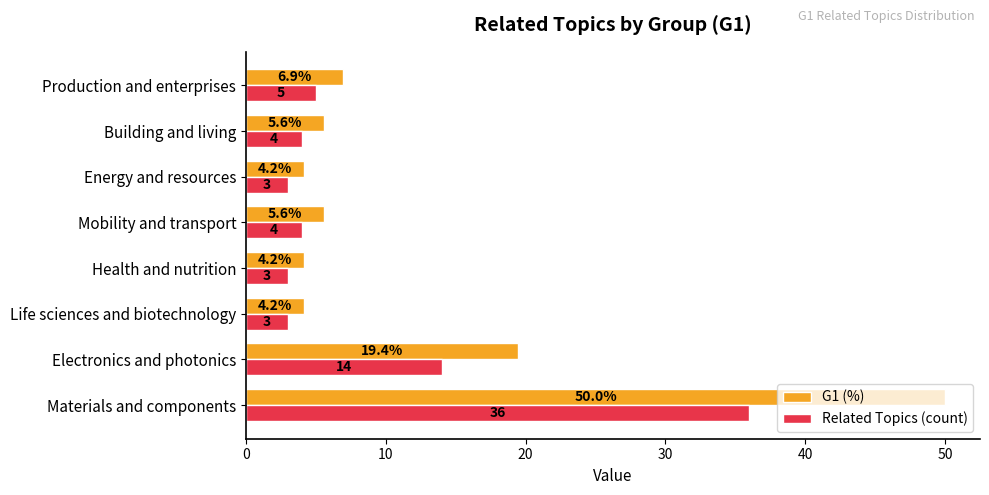

Is the value of G1 (%) at Life sciences and biotechnology greater than the value of Related Topics (count) at Life sciences and biotechnology?

Yes